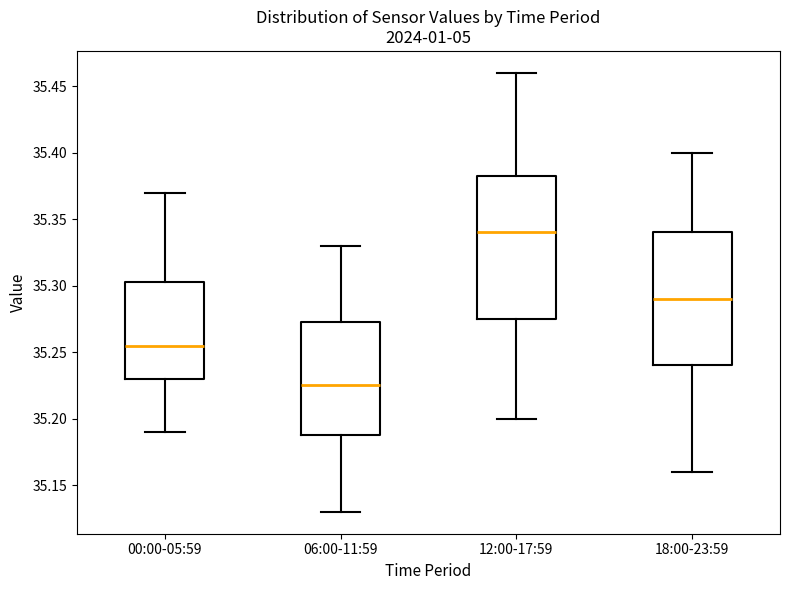

Reading left to right, transcribe this box plot: for each box, give where its median line is, the range the box spans, and where its two whiskers end, as read against the y-axis. The values are not printed on the chart, so give them approximately, as read against the axis.

00:00-05:59: median 35.255, box 35.230 to 35.305, whiskers 35.190 to 35.370
06:00-11:59: median 35.225, box 35.190 to 35.275, whiskers 35.130 to 35.330
12:00-17:59: median 35.340, box 35.275 to 35.385, whiskers 35.200 to 35.460
18:00-23:59: median 35.290, box 35.240 to 35.340, whiskers 35.160 to 35.400